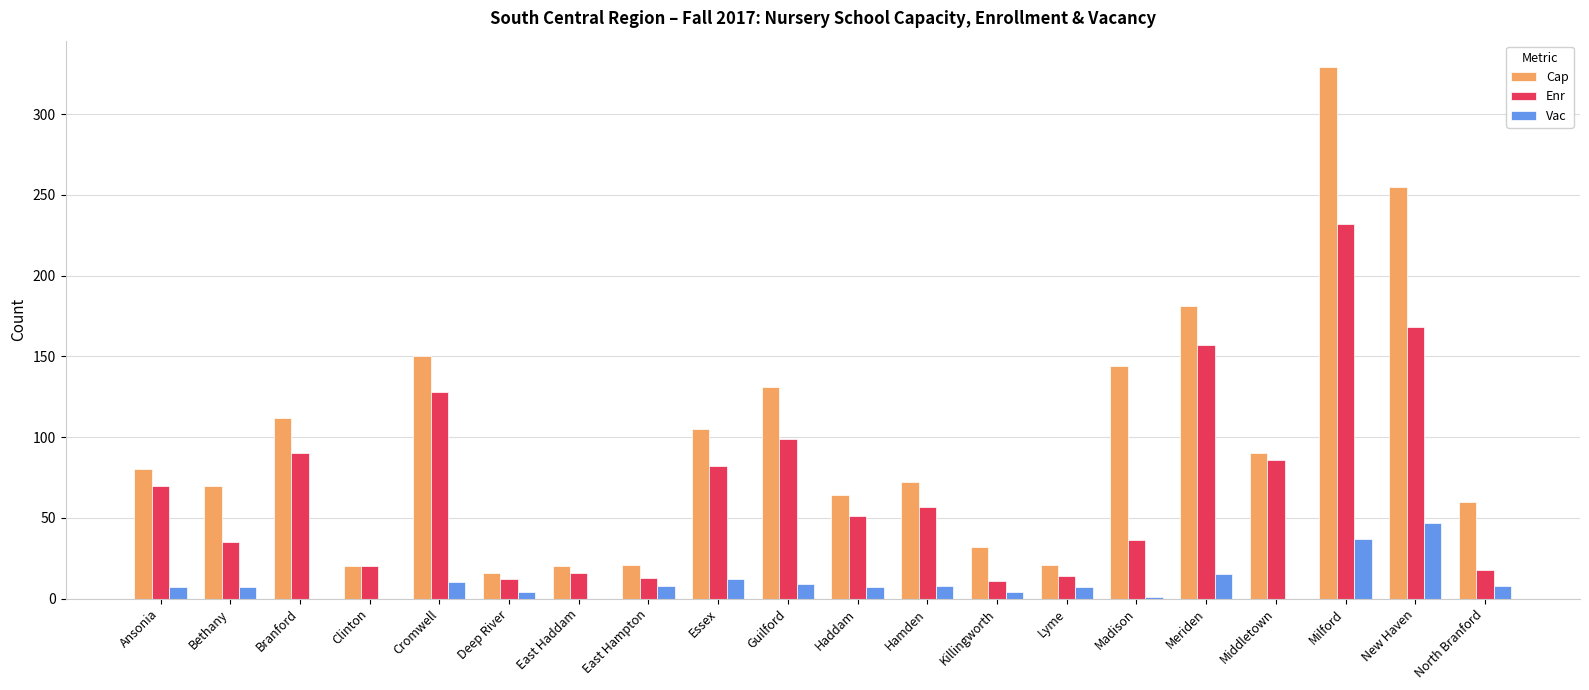

Which series has the largest total across all categories?

Cap